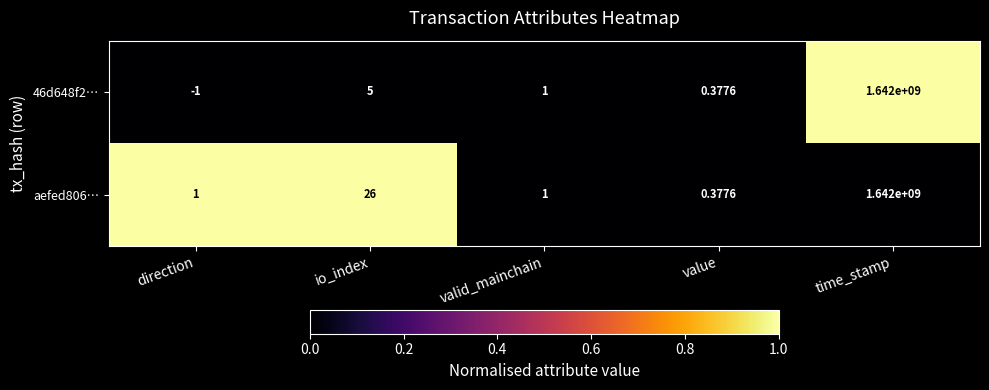

At which label does 46d648f2… first exceed 1?

io_index